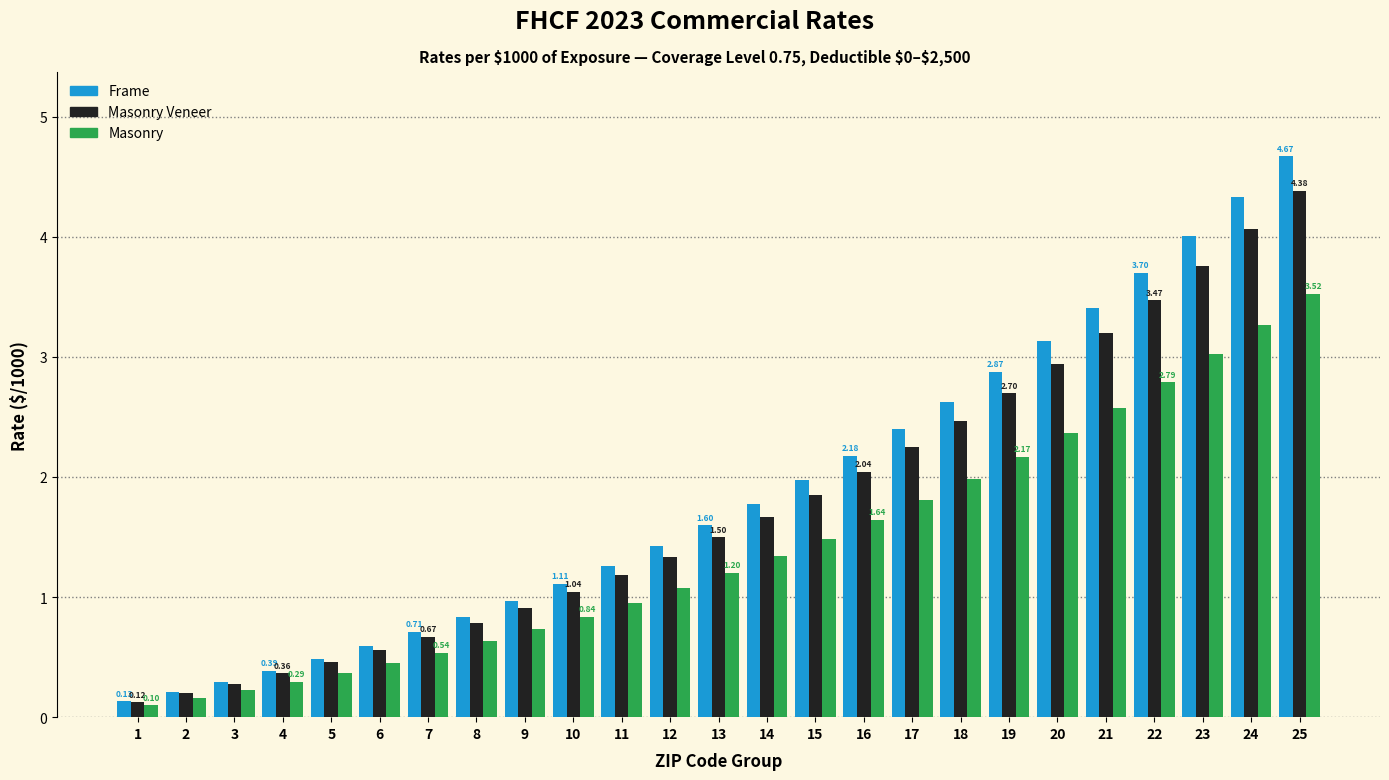

What is the total value across all series at 3?

0.8